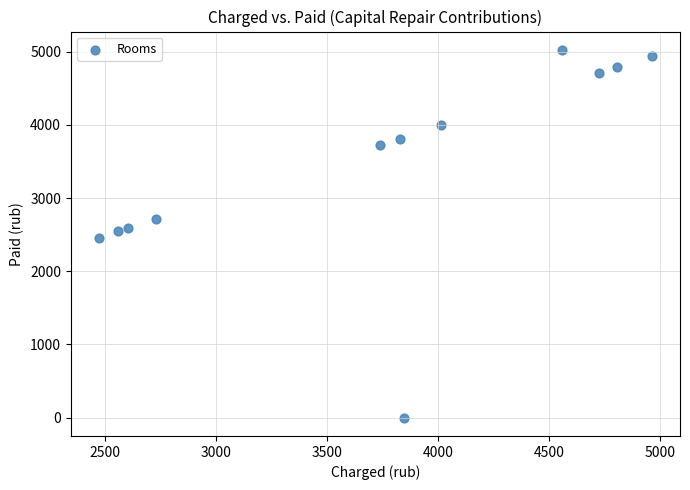

What is the range of Y values (max minus min)?

5024.3